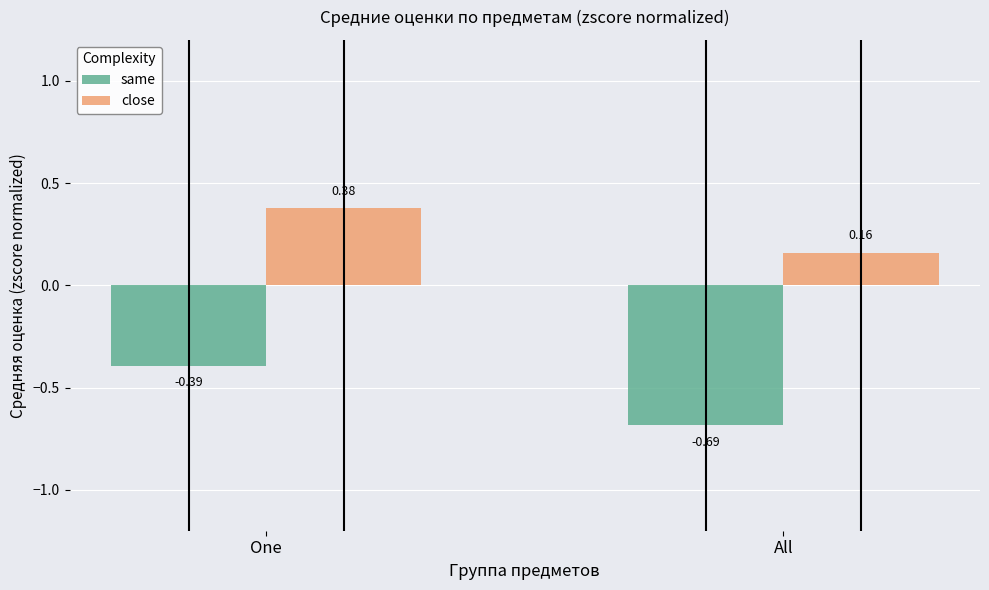

What is the label of the 1st bar from the right?

All